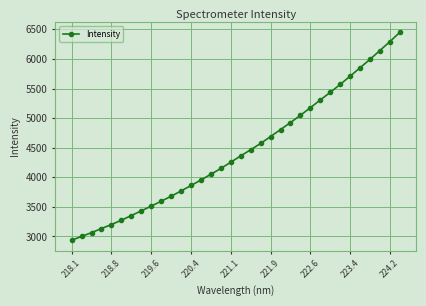

What is the value of the 22nd point from the left?

4805.7